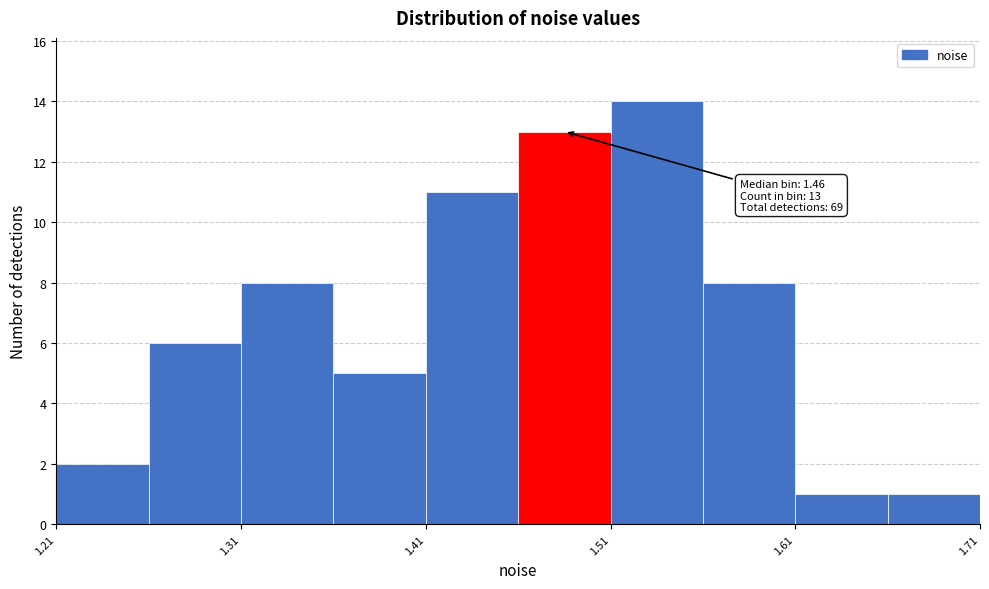

Over which range of the x-axis is the bar tallest?

1.51 to 1.56